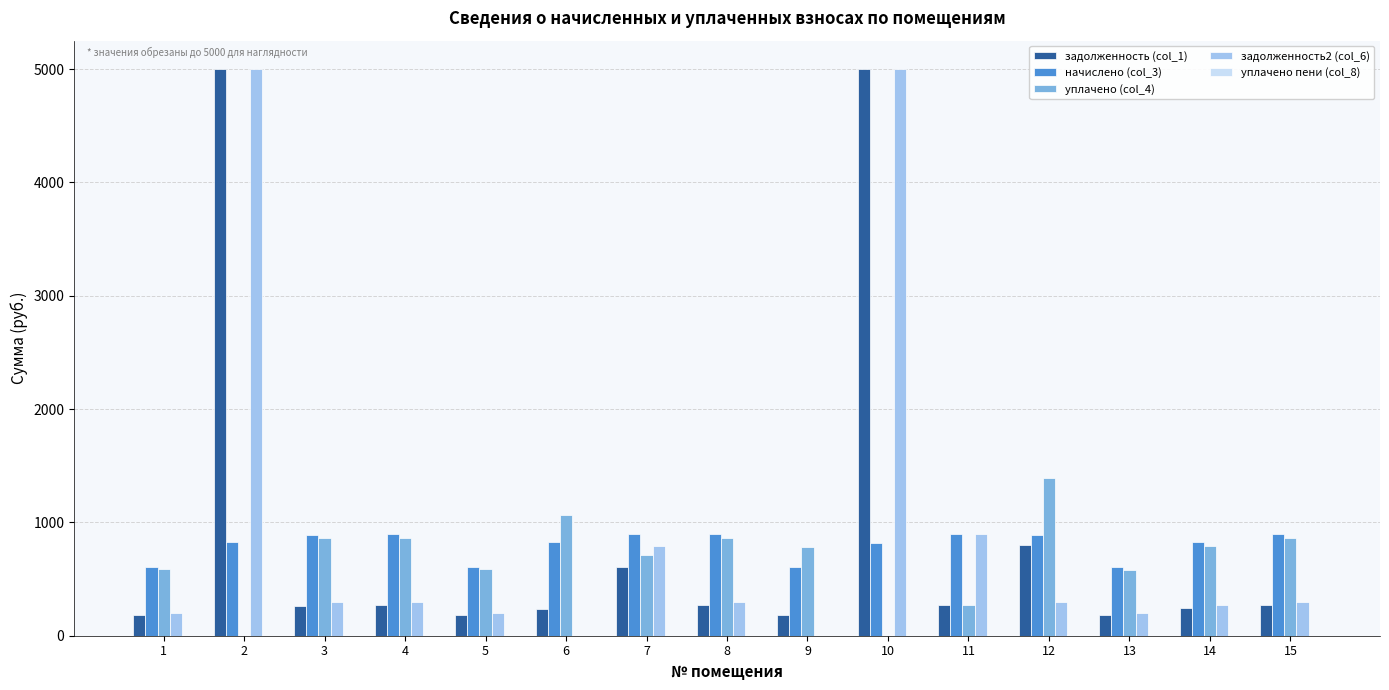

What is the maximum value for задолженность2 (col_6)?

5000.0